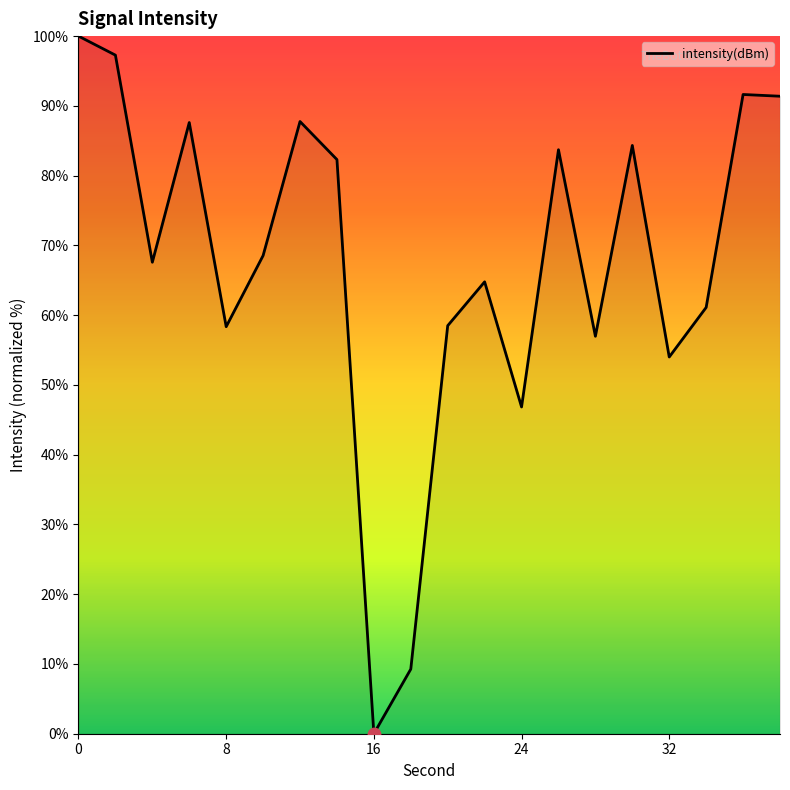

What is the difference between the maximum and minimum values?

100.0